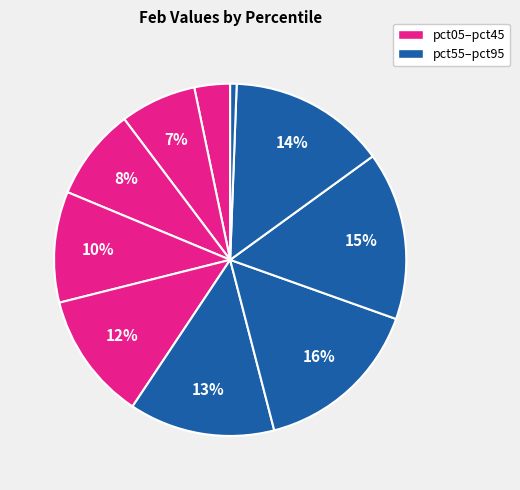

To the nearest percent, what is the difference between the largest and smallest slice percentages?

15%